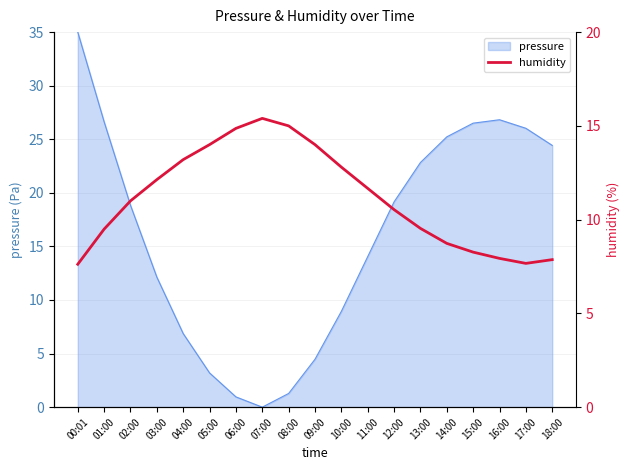

At which label does the data first exceed 11?

03:00